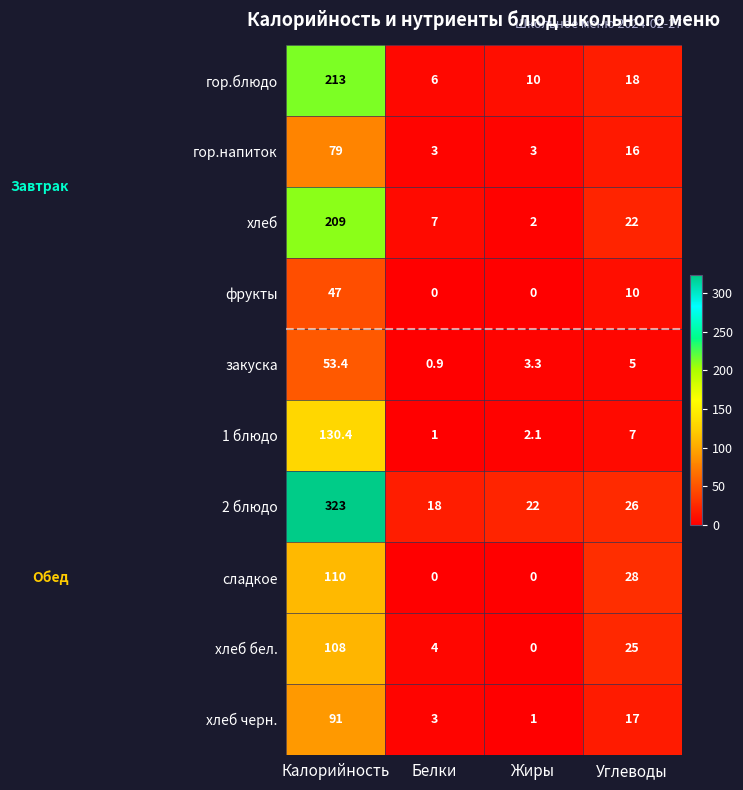

What is the difference between the maximum and minimum values in the 2 блюдо series?

305.0